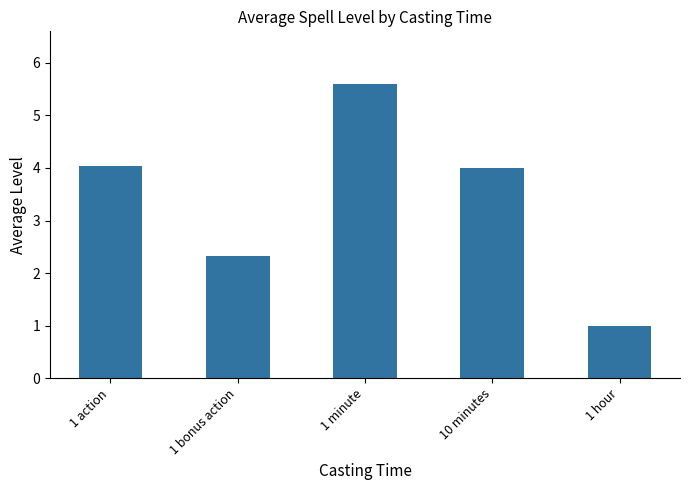

What is the difference between the second highest and second lowest values?

1.7